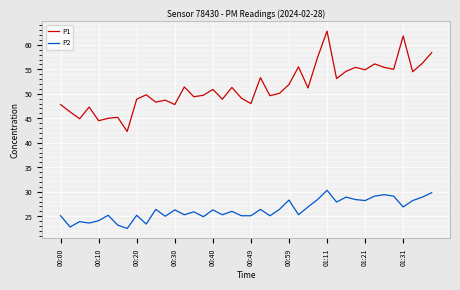

True or false: P2 and P1 intersect in this chart.

False